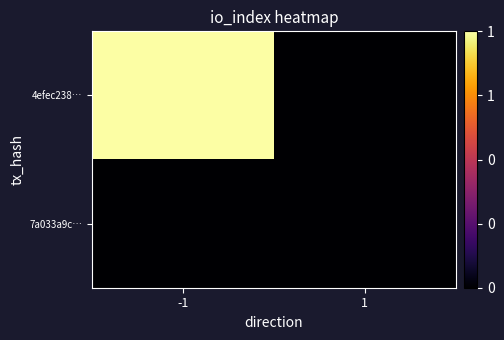

Reading left to right, extract all data points from this chart.

4efec238…: -1=1	1=0
7a033a9c…: -1=0	1=0